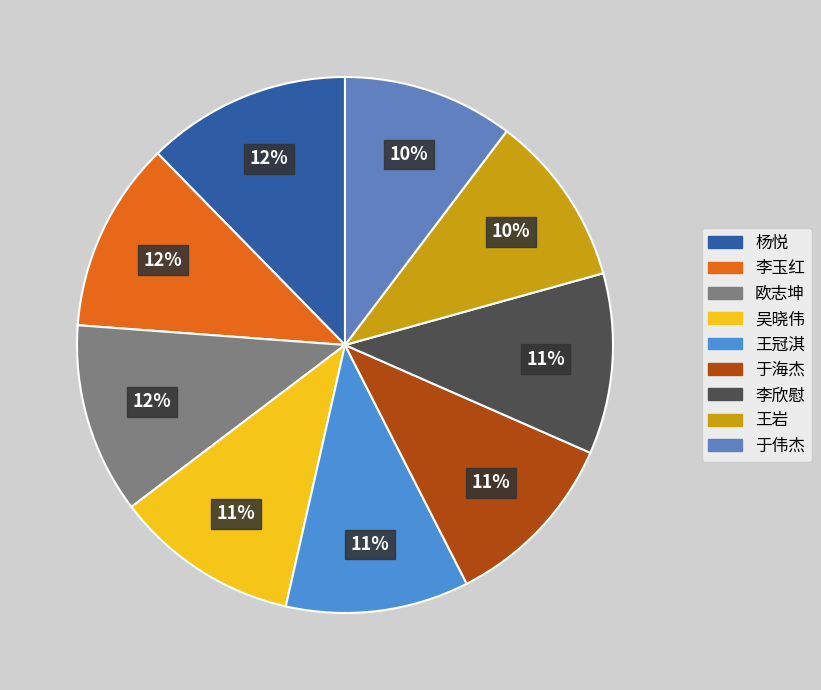

Does 于伟杰 account for over 50% of the chart?

No